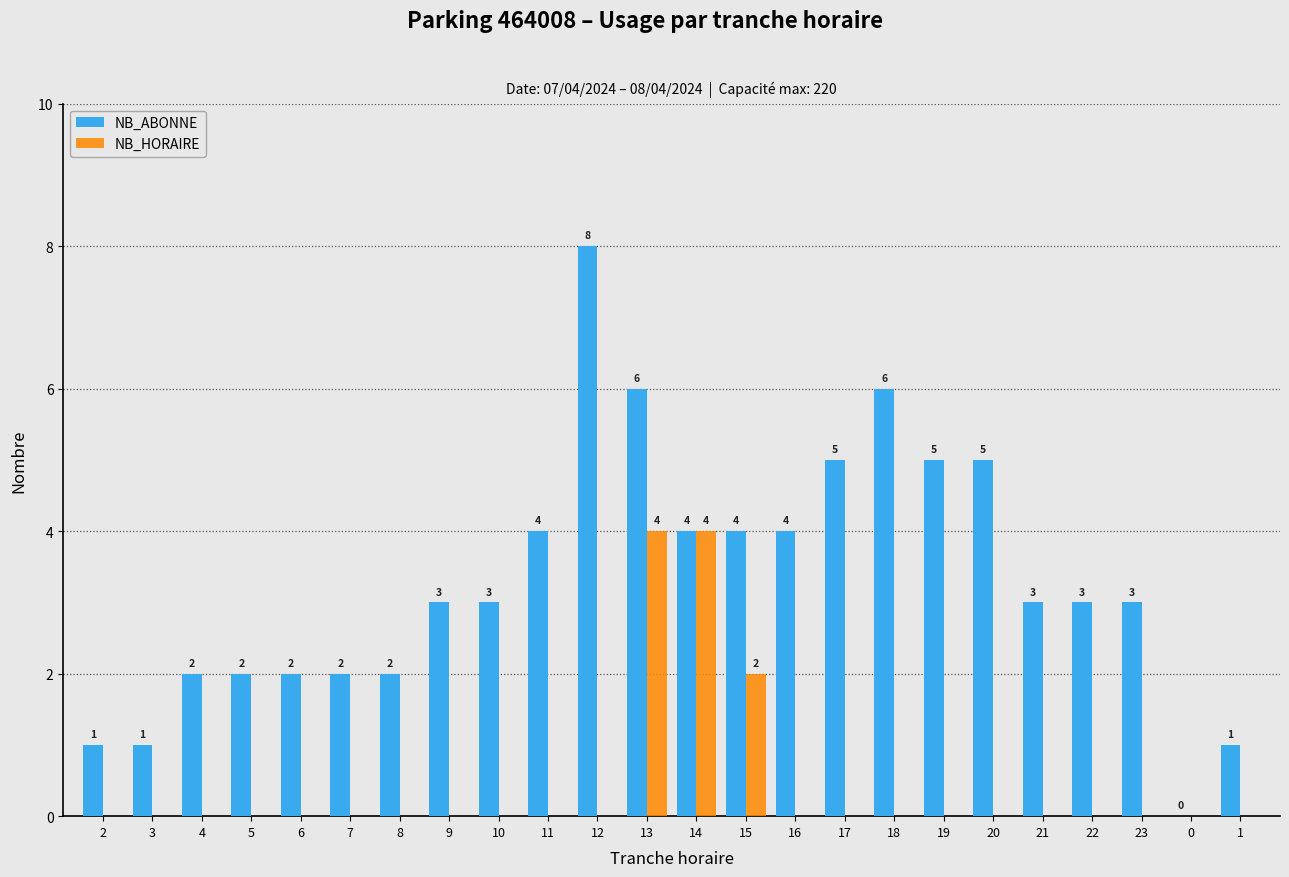

What are all the series names shown in the legend?

NB_ABONNE, NB_HORAIRE